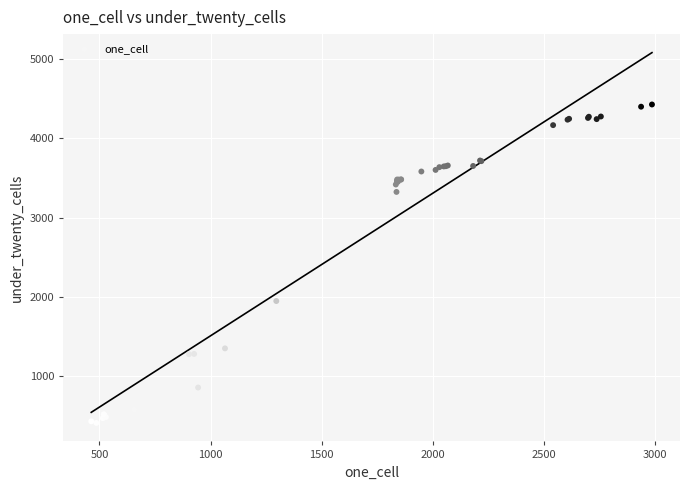

What Y value in the scatter plot is closest to 2417?

1945